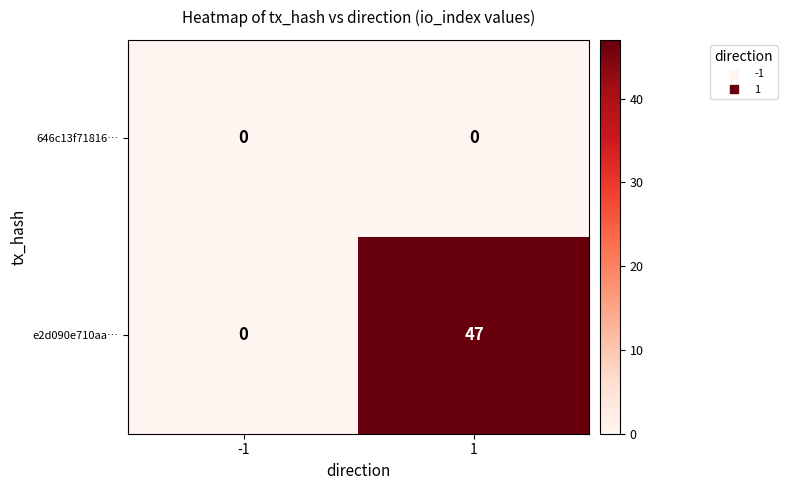

At which category is the sum across all series the highest?

1